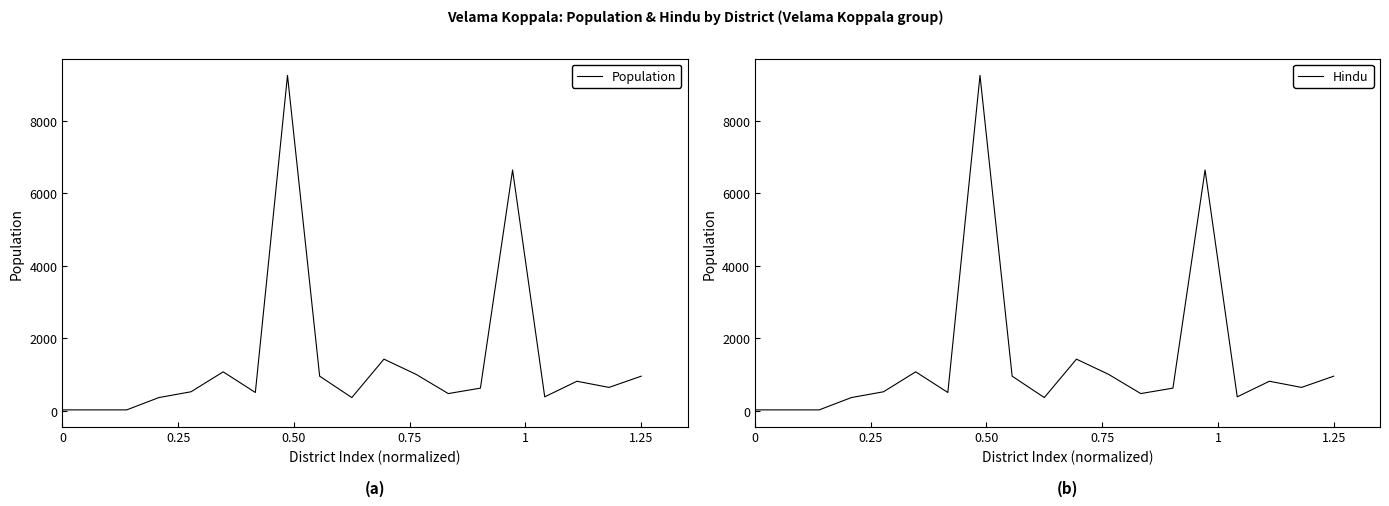

What is the maximum value for Hindu?

9250